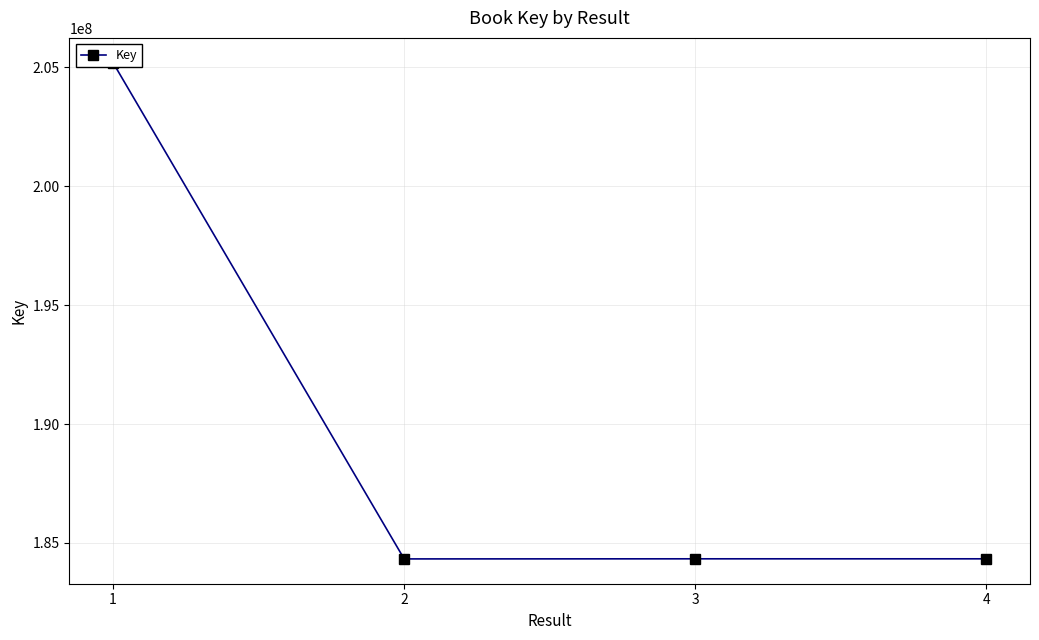

What is the change in value from 3 to 4?

+118